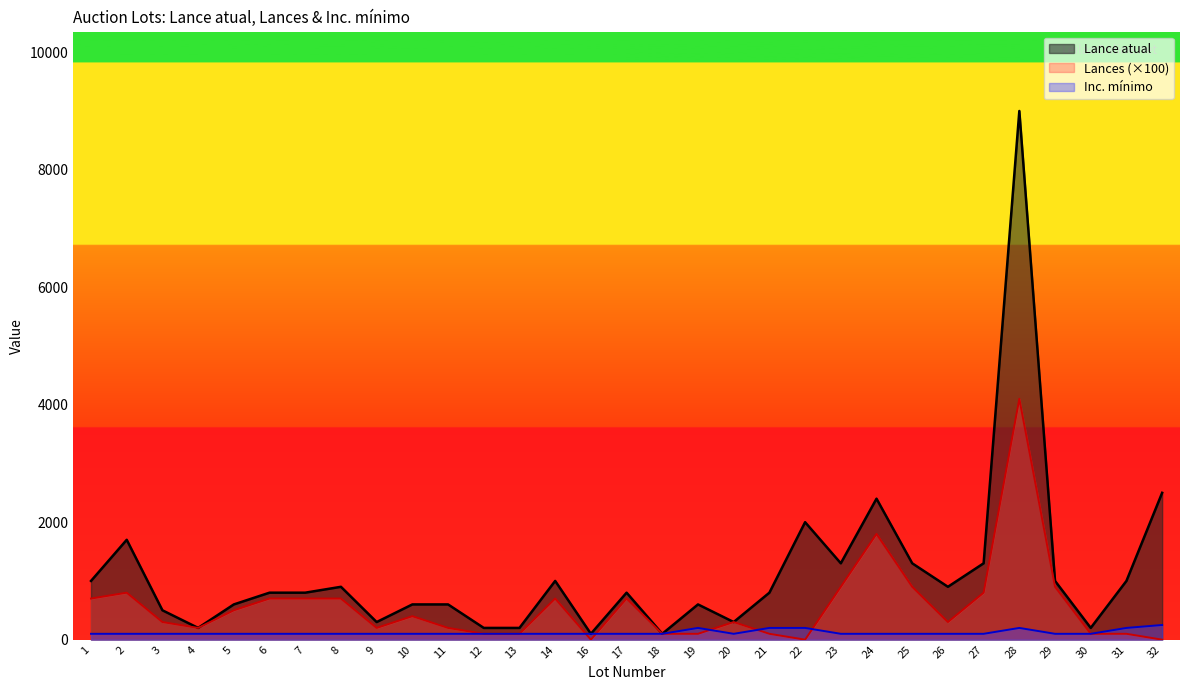

Rank the series at 14 from lowest to highest value.

Inc. mínimo, Lances (×100), Lance atual